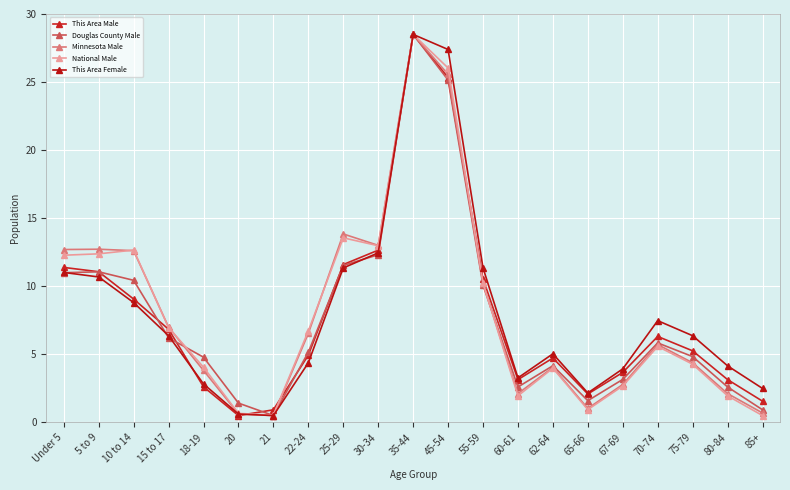

The National Male series shows 26.0 at 45-54. True or false?

True